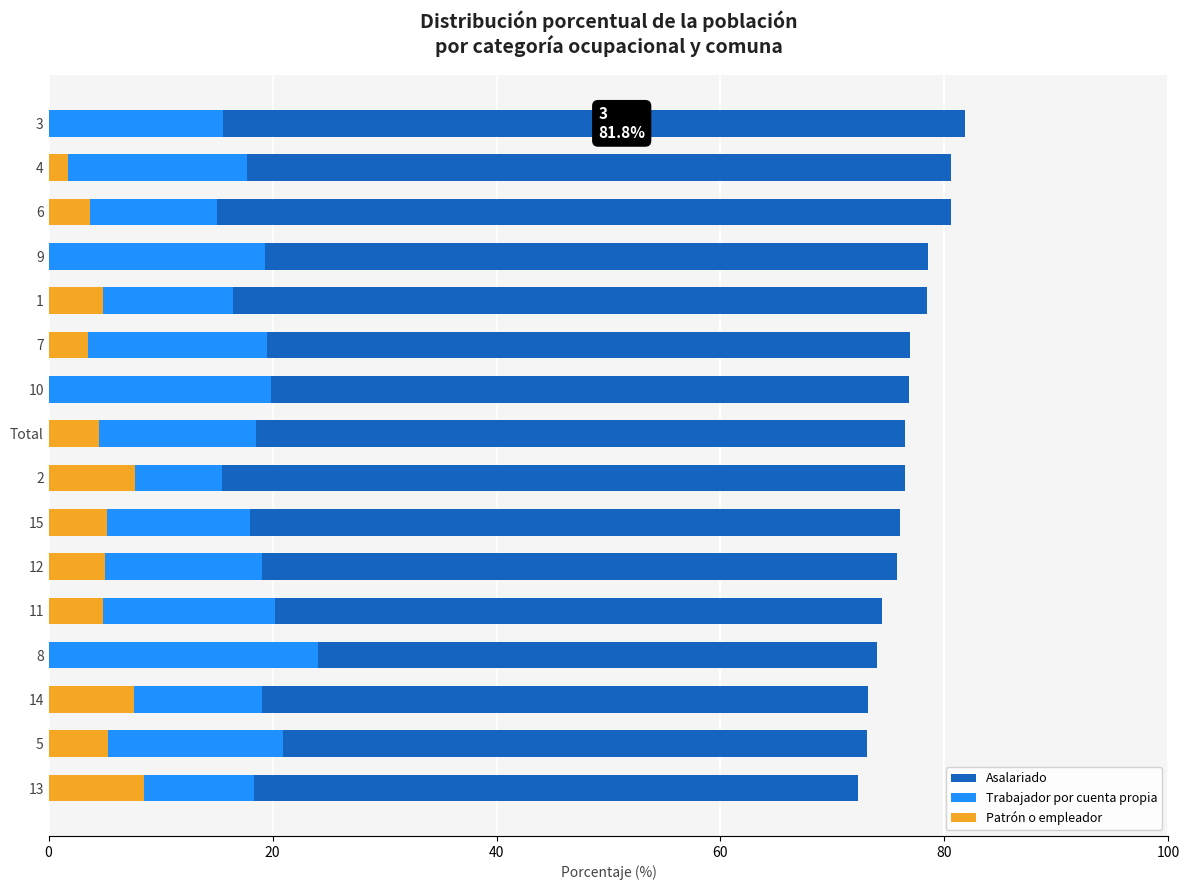

What is the value of the Patrón o empleador bar at the 6th from the left?

3.5